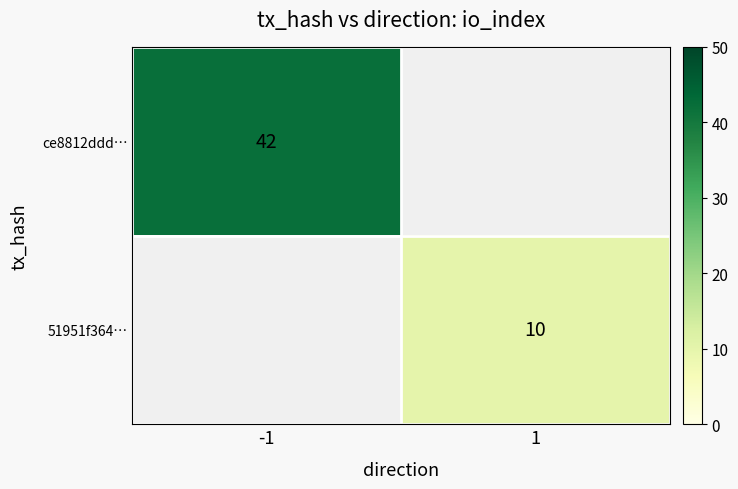

The 51951f364… series shows 10 at 1. True or false?

True